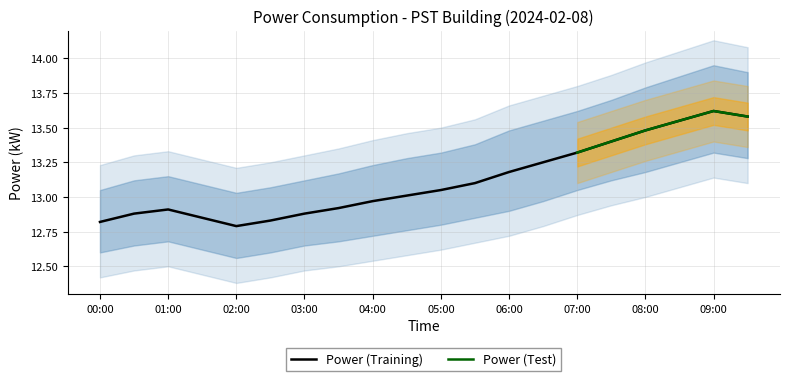

Reading right to left, list all the values displayed in this chart.

power: 09:30=13.6	09:00=13.6	08:30=13.6	08:00=13.5	07:30=13.4	07:00=13.3	06:30=13.2	06:00=13.2	05:30=13.1	05:00=13.1	04:30=13.0	04:00=13.0	03:30=12.9	03:00=12.9	02:30=12.8	02:00=12.8	01:30=12.8	01:00=12.9	00:30=12.9	00:00=12.8
power_lower: 09:30=13.3	09:00=13.3	08:30=13.2	08:00=13.2	07:30=13.1	07:00=13.1	06:30=13.0	06:00=12.9	05:30=12.8	05:00=12.8	04:30=12.8	04:00=12.7	03:30=12.7	03:00=12.7	02:30=12.6	02:00=12.6	01:30=12.6	01:00=12.7	00:30=12.7	00:00=12.6
power_upper: 09:30=13.9	09:00=13.9	08:30=13.9	08:00=13.8	07:30=13.7	07:00=13.6	06:30=13.6	06:00=13.5	05:30=13.4	05:00=13.3	04:30=13.3	04:00=13.2	03:30=13.2	03:00=13.1	02:30=13.1	02:00=13.0	01:30=13.1	01:00=13.2	00:30=13.1	00:00=13.1